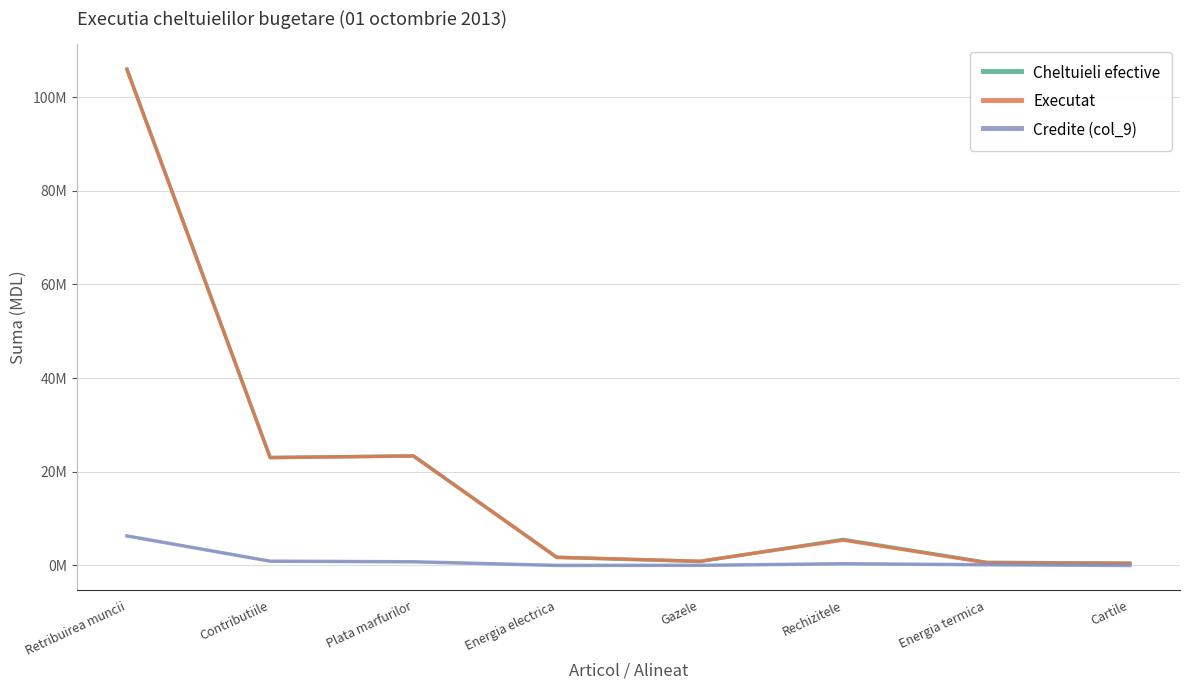

What is the label of the 4th point from the right?

Gazele